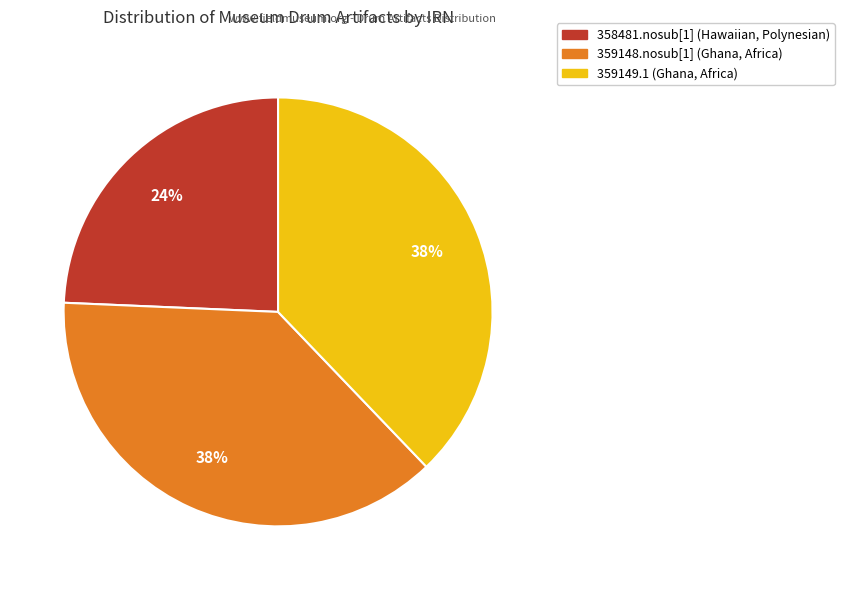

Is there a majority slice in this chart?

No